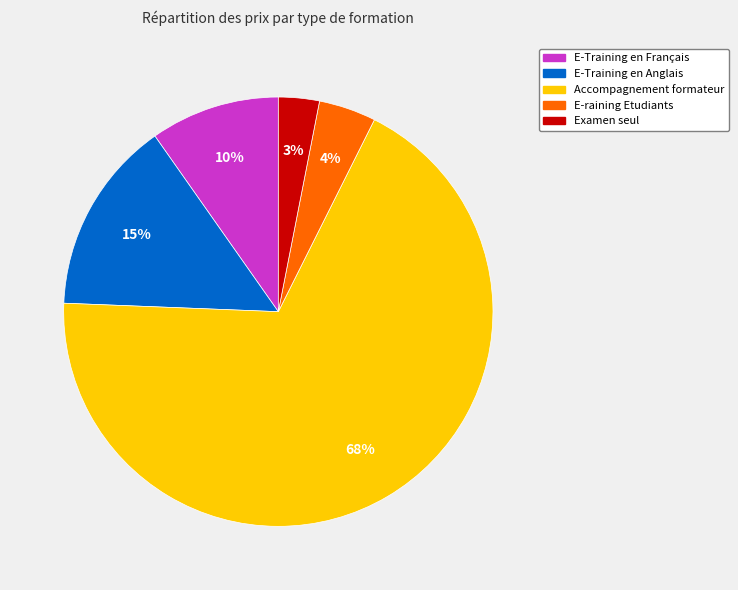

Count the number of slices in the pie.

5